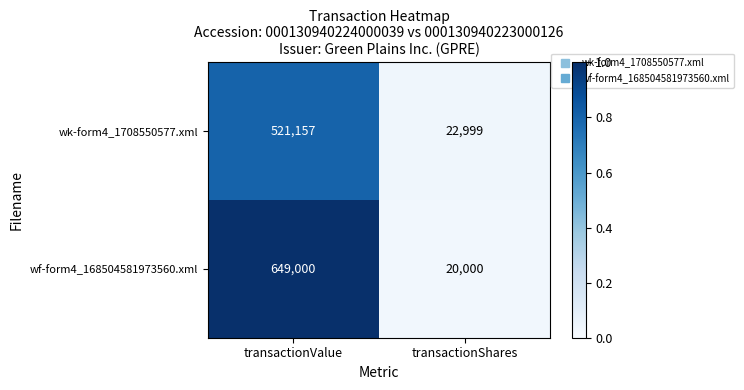

What is the difference between the highest and lowest values at transactionValue?

127843